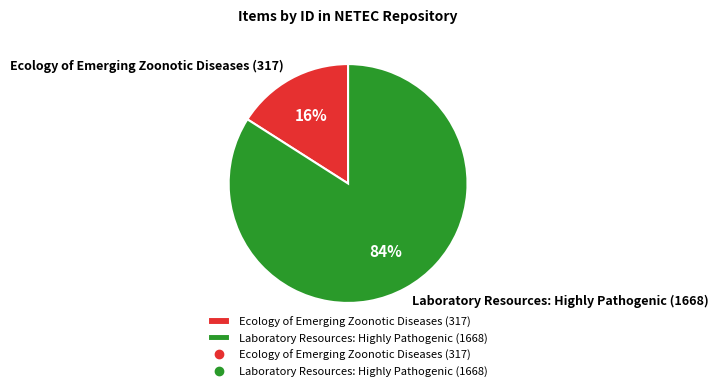

Count the number of slices in the pie.

2